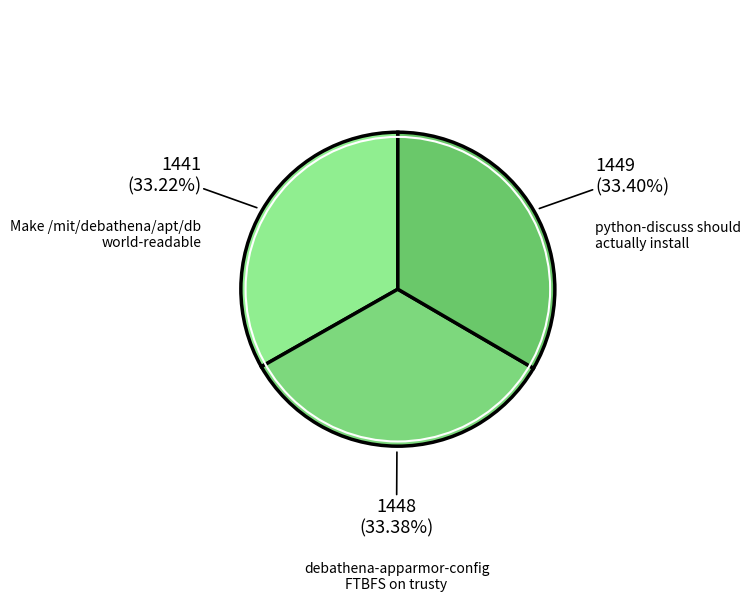

Approximately how many times larger is the value at debathena-apparmor-config FTBFS on trusty compared to python-discuss should actually install?

1.0